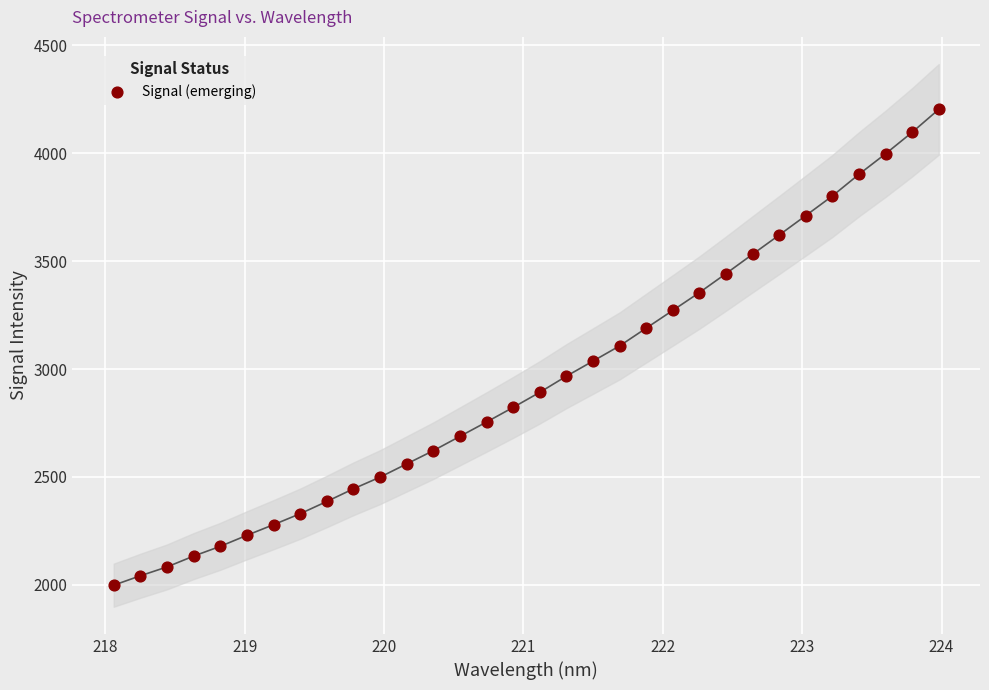

What is the range of Y values (max minus min)?

2205.7